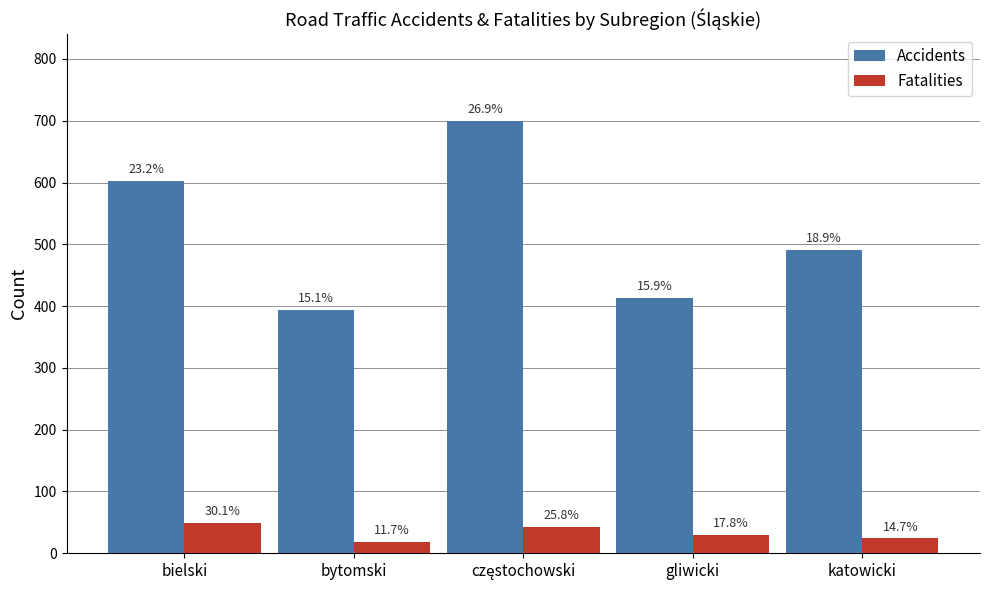

What is the difference between the highest and lowest values at bytomski?

374